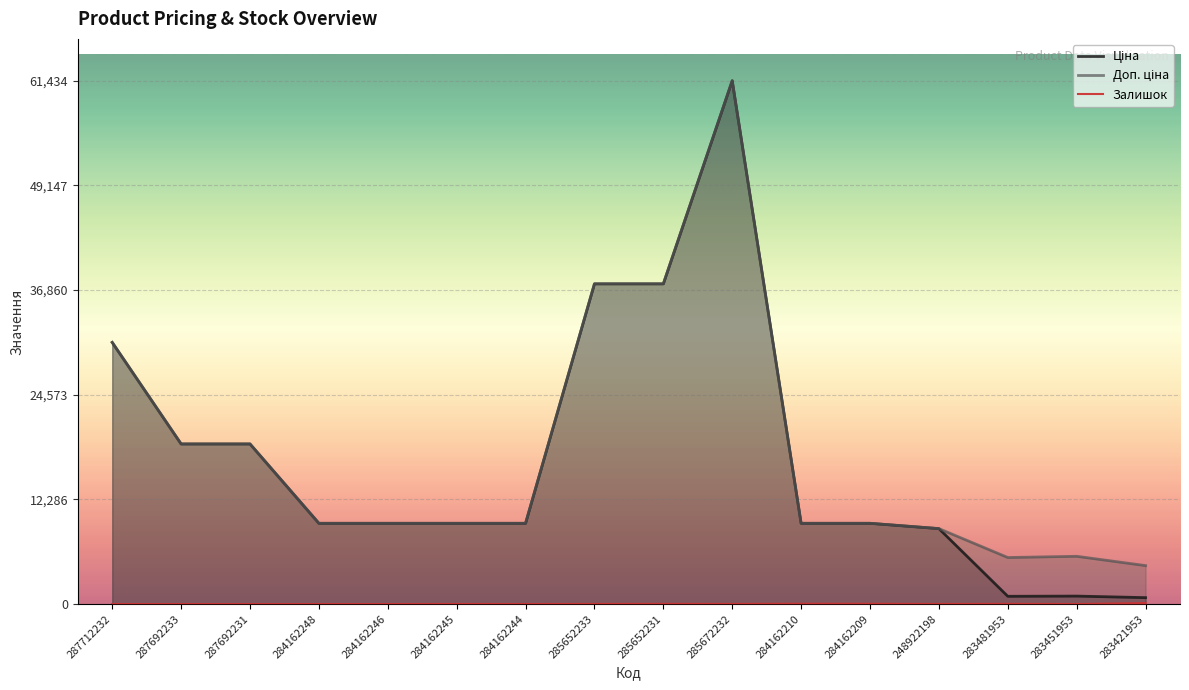

Which series has the largest range (max minus min)?

Ціна